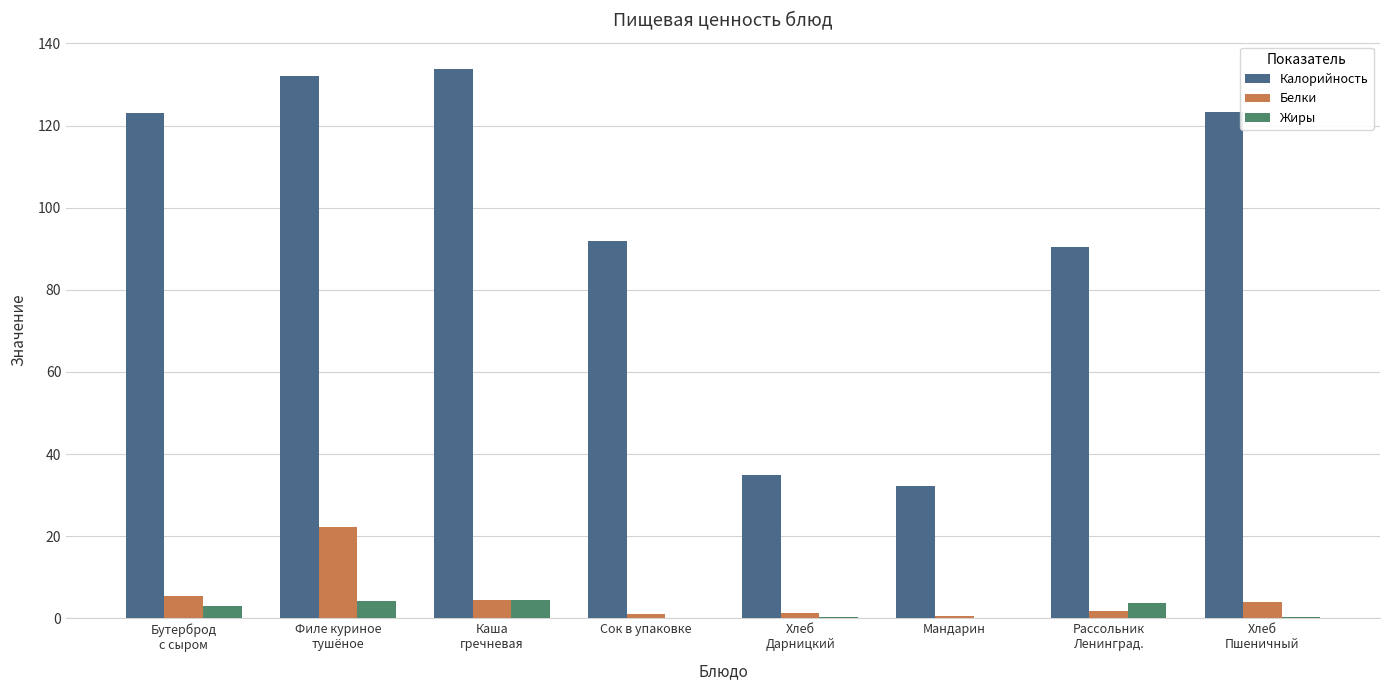

What is the sum of all Белки values?

41.0